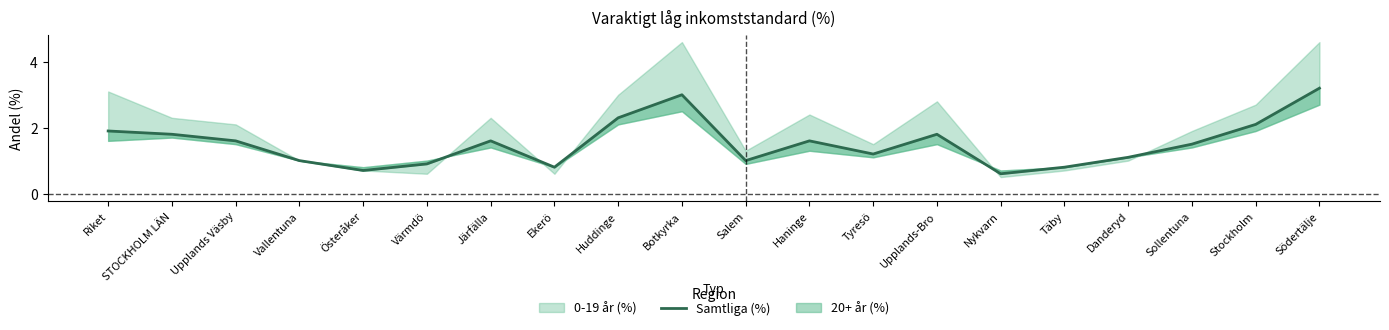

What position from the right is Vallentuna?

17